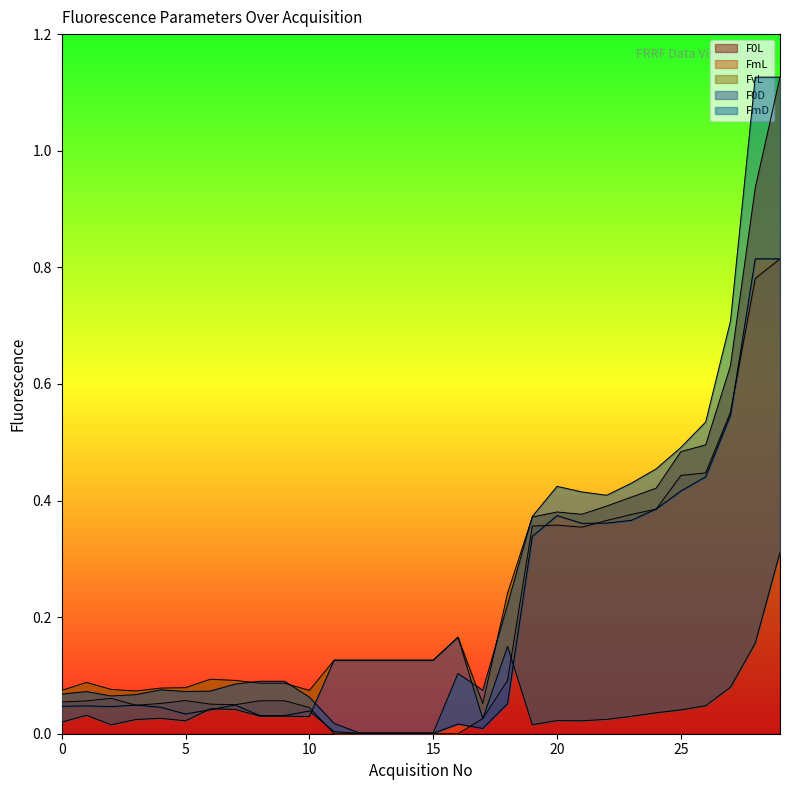

Which series has the largest range (max minus min)?

FmD